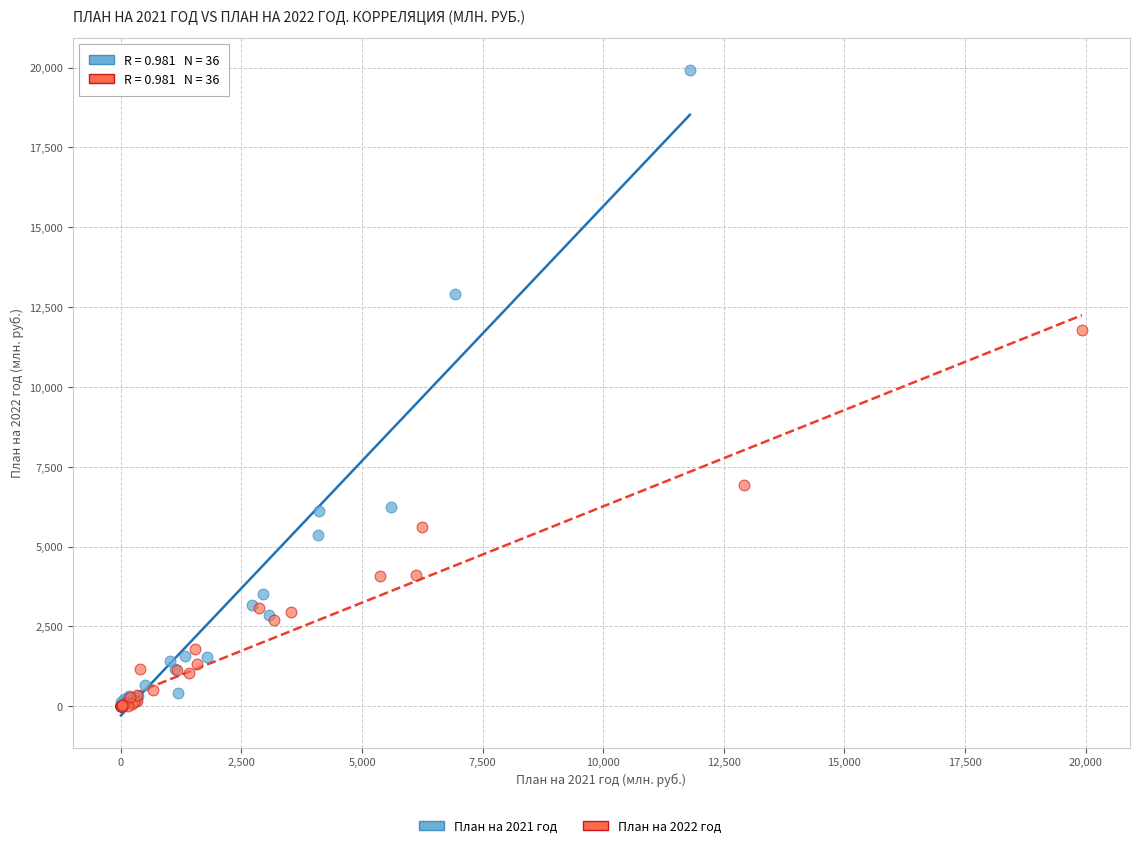

Which series has the widest spread of Y values?

План на 2021 год